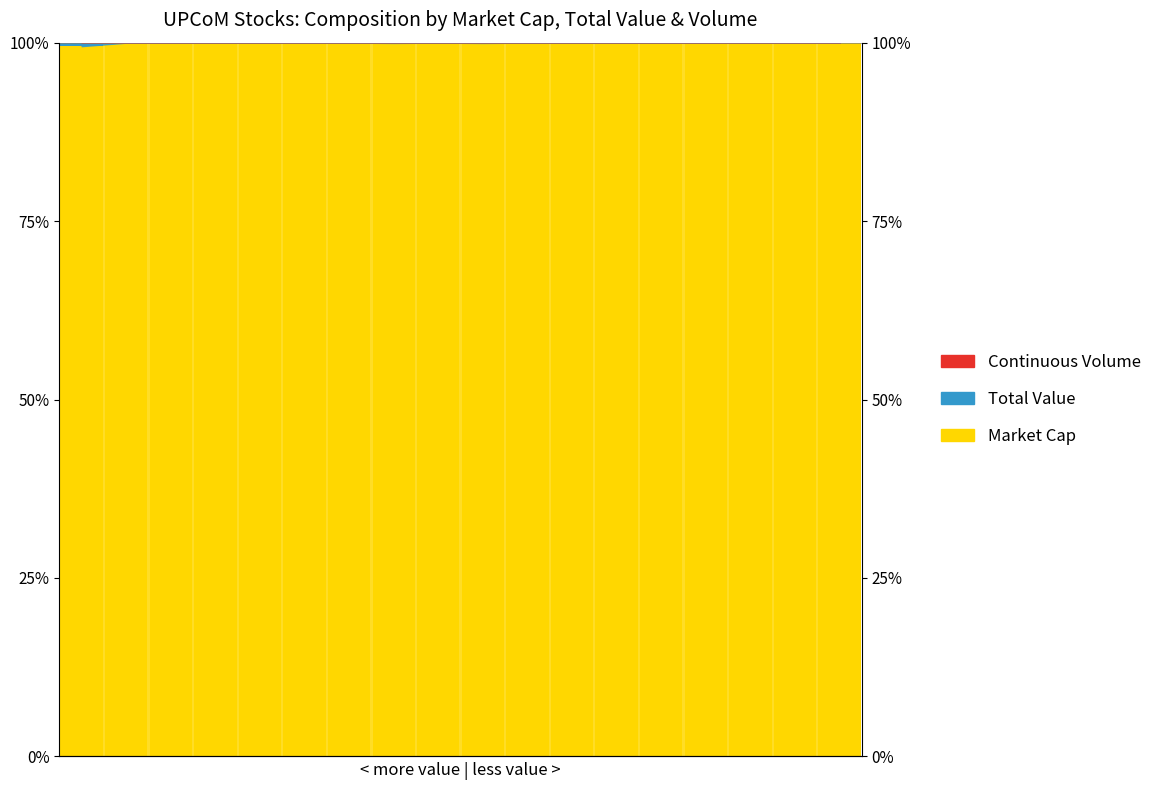

How many data points does each series have?

18